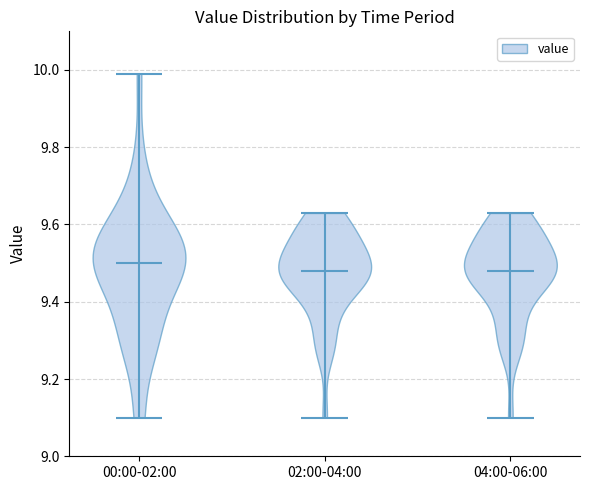

Reading left to right, read every violin against the y-axis: where its median line is, and the lowest and highest points it reaches. The values are not printed on the chart, so give them approximately, as read against the axis.

00:00-02:00: median line 9.50, lowest point 9.10, highest point 10.00
02:00-04:00: median line 9.48, lowest point 9.10, highest point 9.64
04:00-06:00: median line 9.48, lowest point 9.10, highest point 9.64